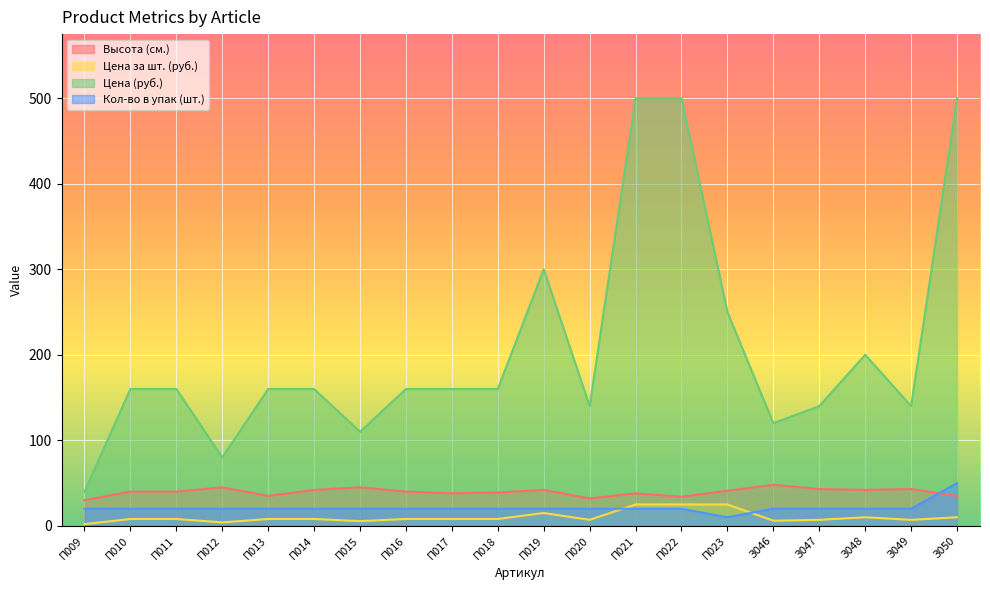

Is the value of Кол-во в упак (шт.) at З047 greater than the value of Цена (руб.) at П015?

No